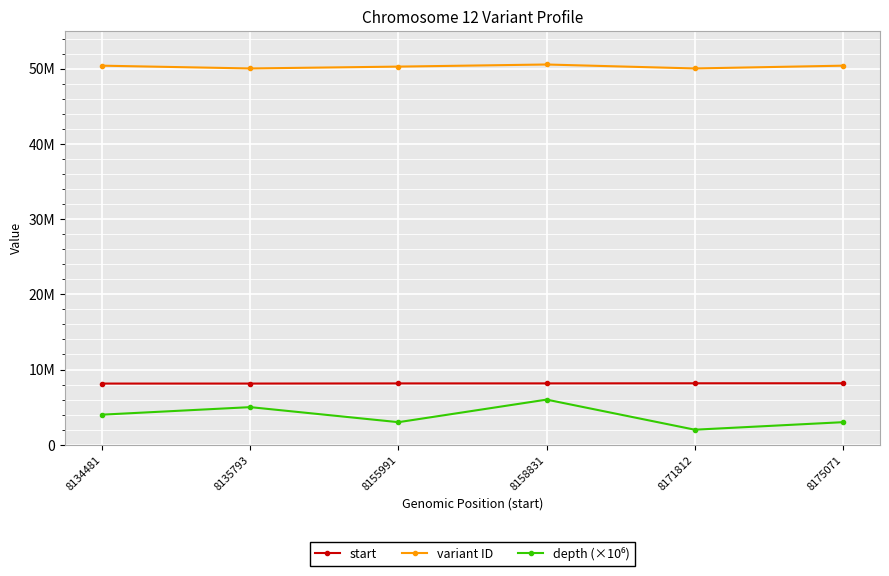

Does the chart have visible grid lines?

Yes